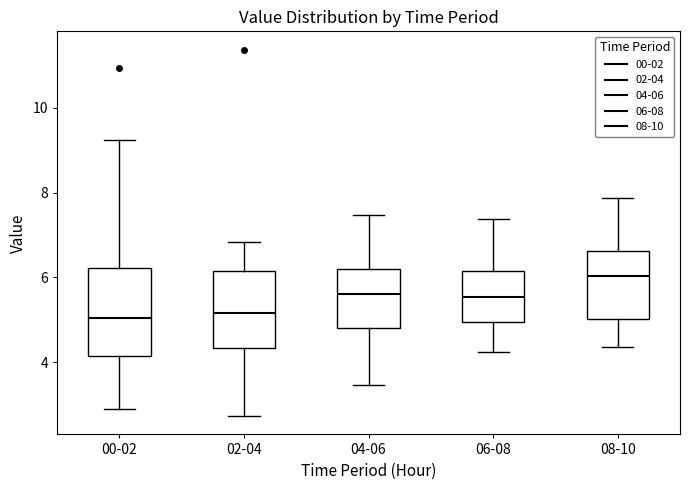

Where does the median line of the box for 00-02 sit on the y-axis? The values are not printed on the chart, so give them approximately, as read against the axis.

5.0